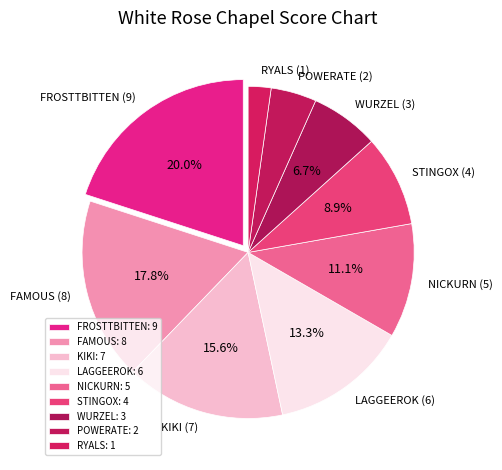

The STINGOX slice represents 9% of the pie. True or false?

True